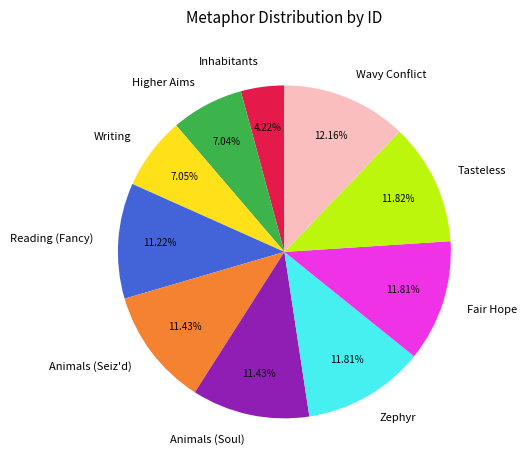

What percentage is NOT represented by Animals (Seiz'd)?

88.6%